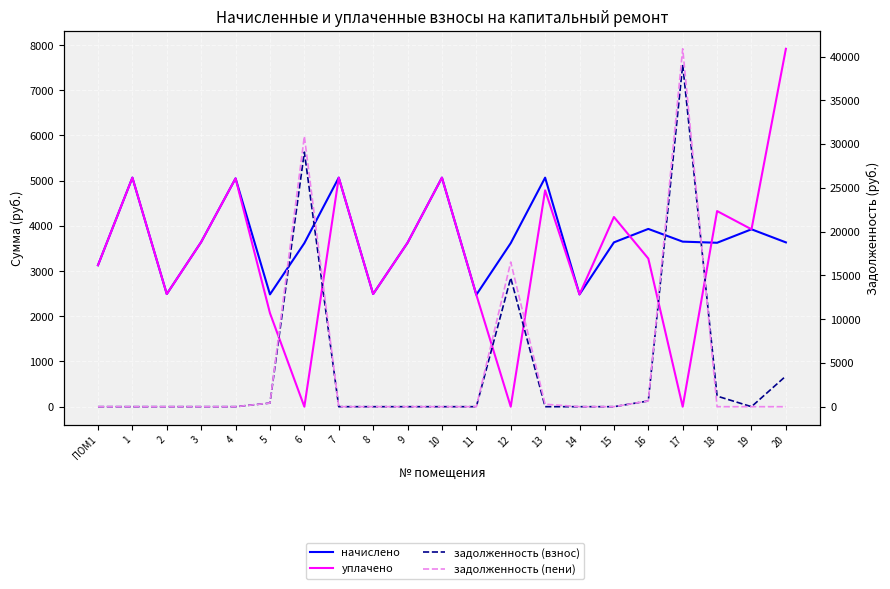

Is it true that уплачено equals 5669.5 at 19?

False